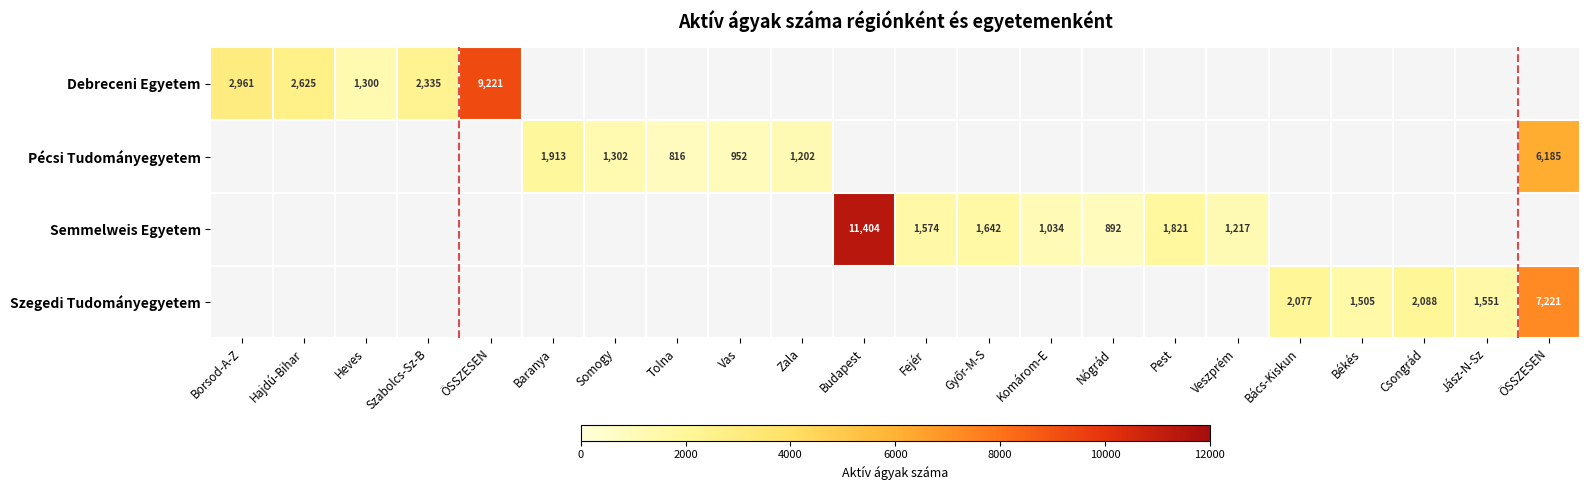

Which has a higher value, Nógrád or Jász-N-Sz?

Jász-N-Sz